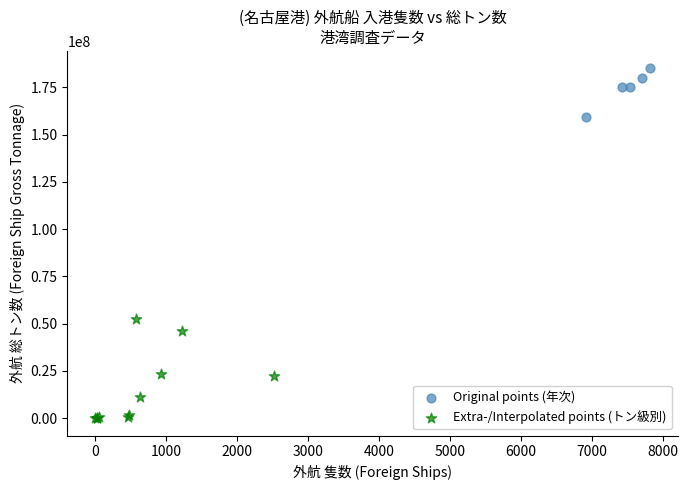

Which series has the widest spread of Y values?

Extra-/Interpolated points (トン級別)